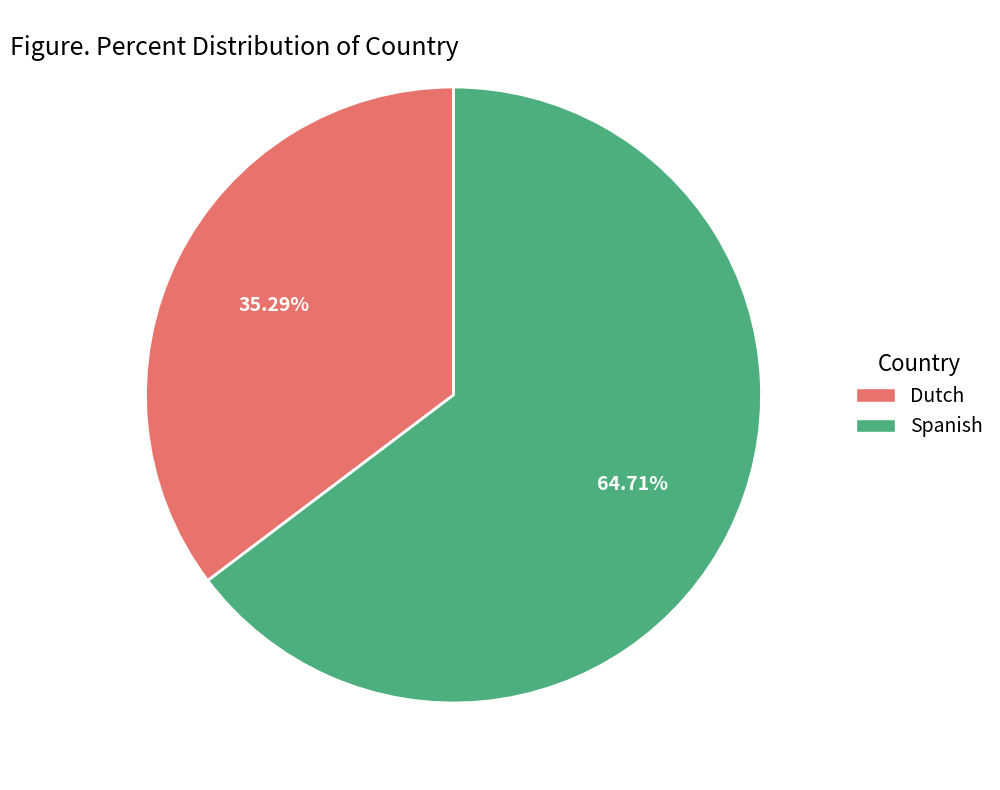

To the nearest percent, what portion does Spanish represent?

65%